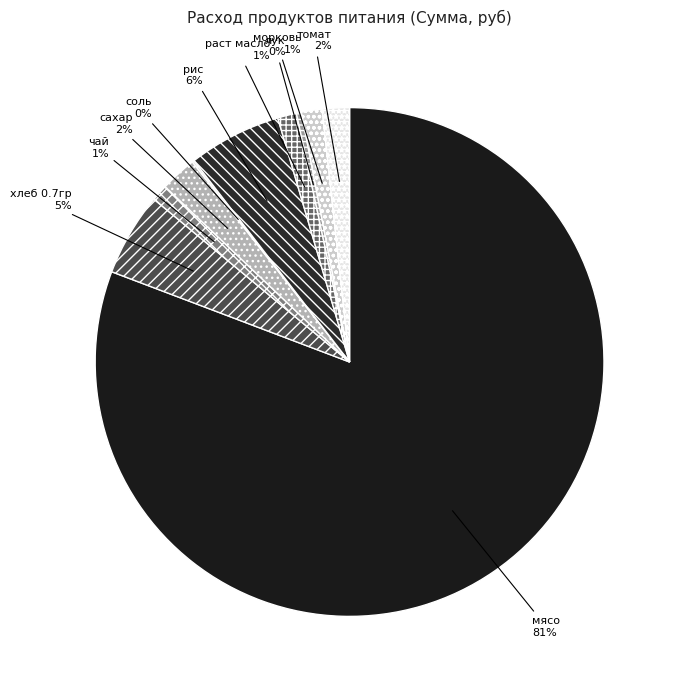

Between хлеб 0.7гр and мясо, which is larger?

мясо